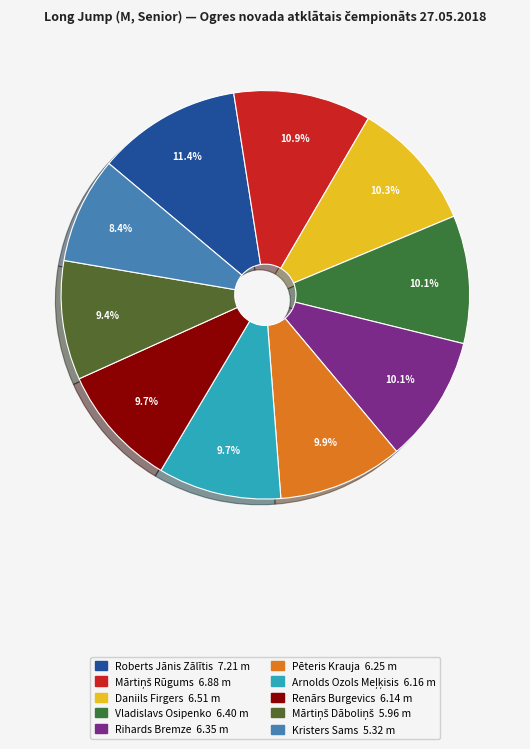

How many segments does this pie chart have?

10